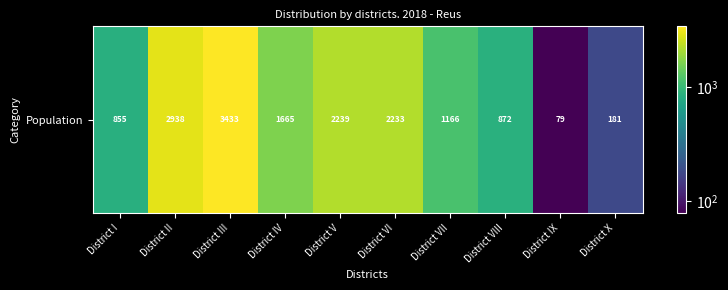

Rank the categories by value from lowest to highest.

District IX, District X, District I, District VIII, District VII, District IV, District VI, District V, District II, District III